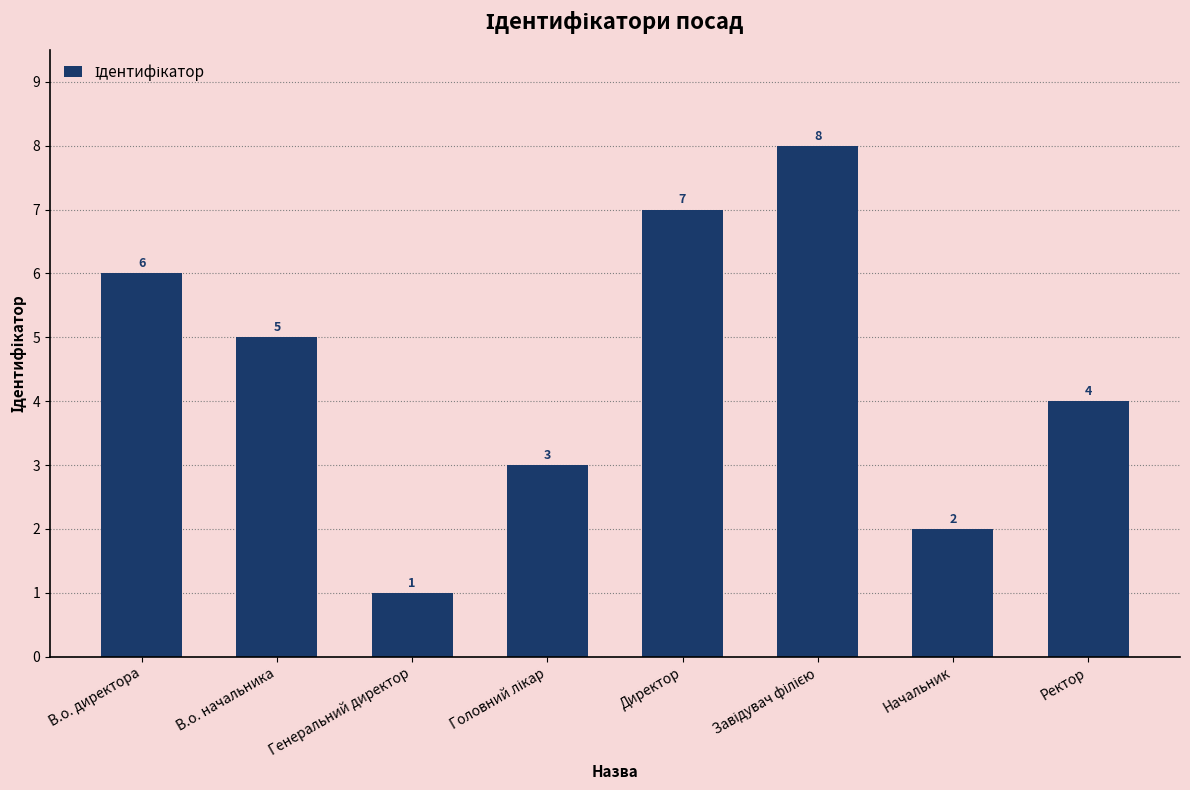

What is the maximum value shown in the chart?

8